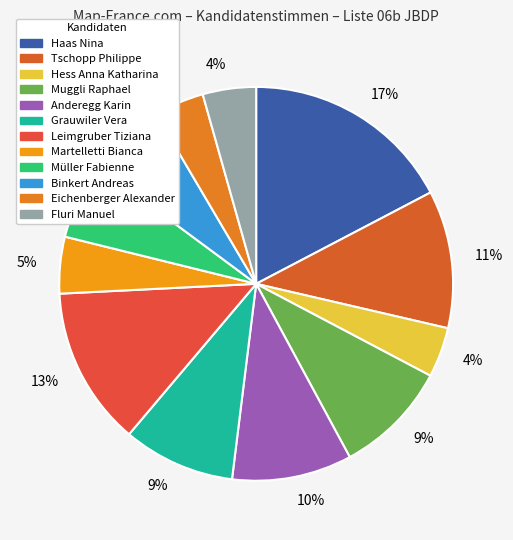

To the nearest percent, what is the difference between the largest and smallest slice percentages?

13%